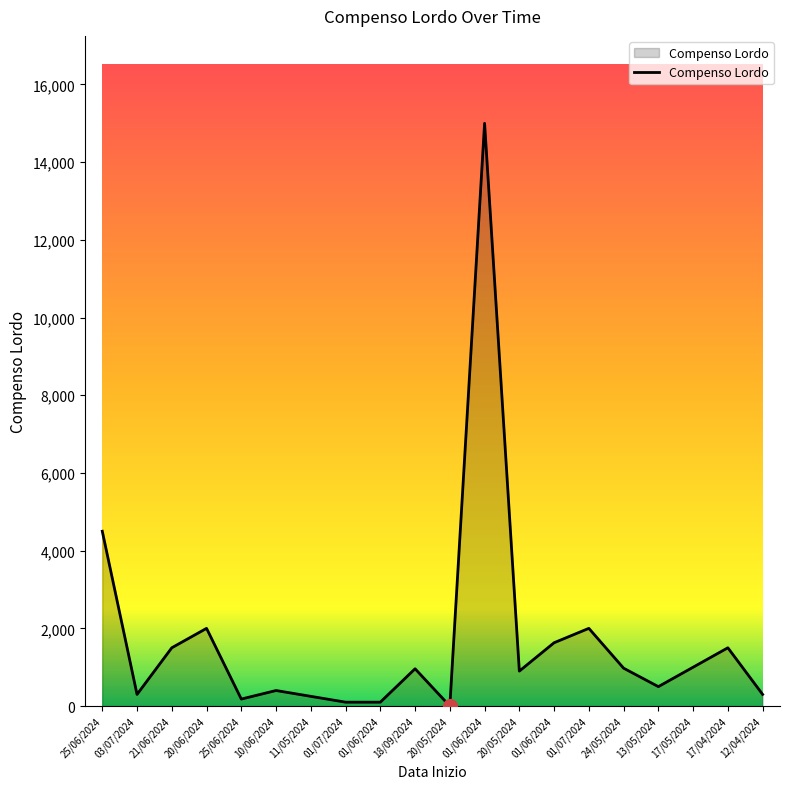

The value at 03/07/2024 is 418. True or false?

False